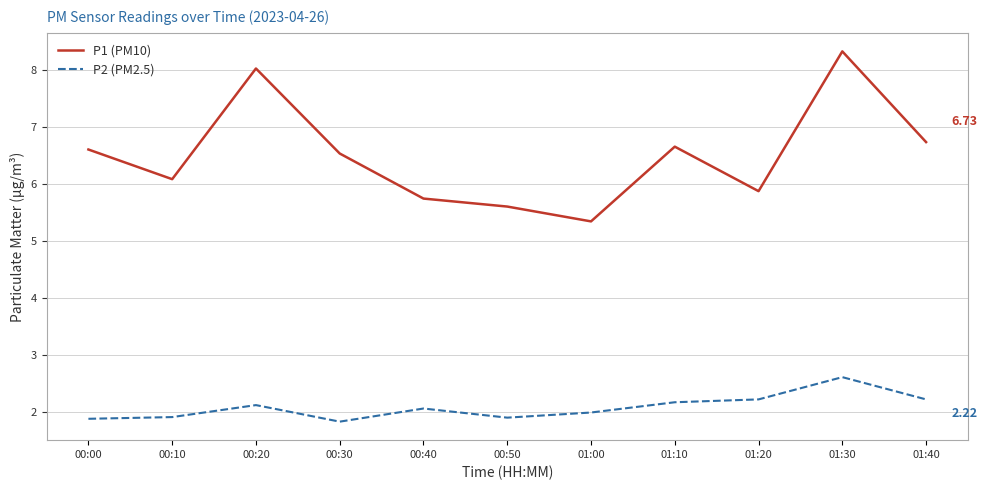

At 00:20, list the series in order from largest to smallest.

P1 (PM10), P2 (PM2.5)